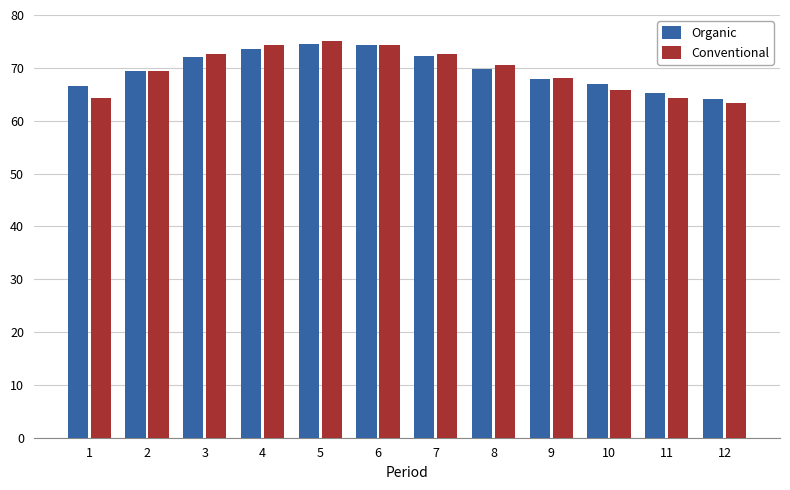

At which label does Organic reach its minimum?

12